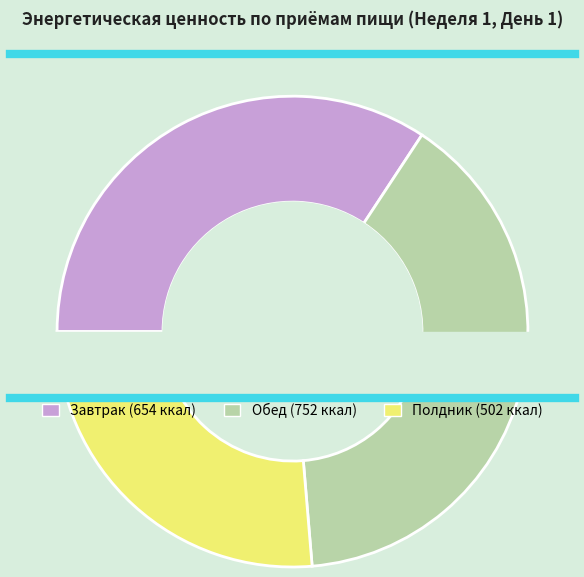

Does any single category account for the majority?

No